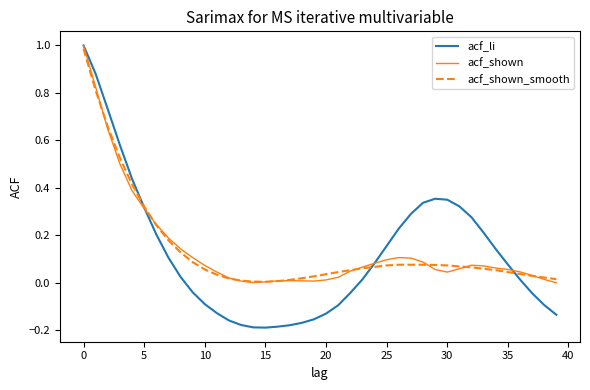

Which series has the widest spread of values?

acf_li